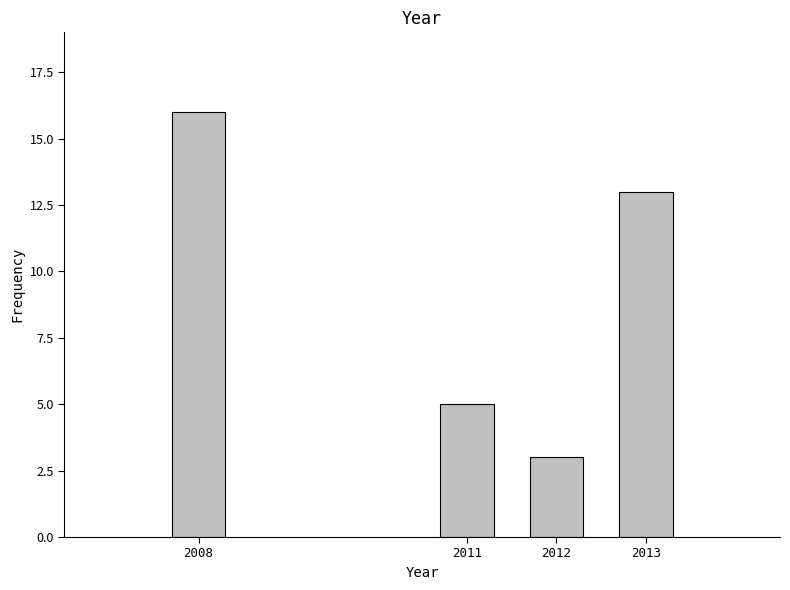

Reading right to left, list all the values displayed in this chart.

2013=13	2012=3	2011=5	2008=16